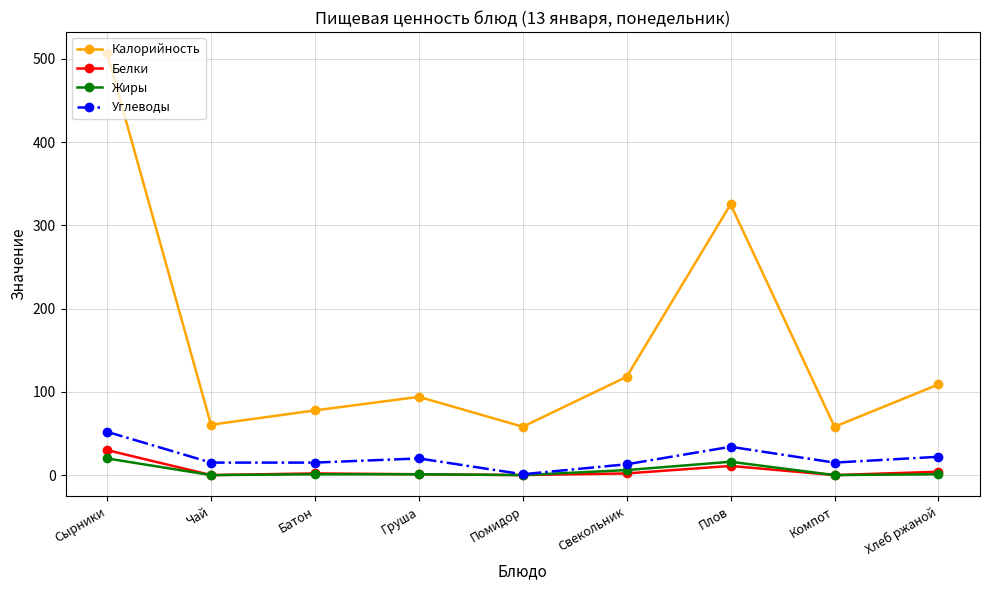

What is the difference between the maximum and second lowest values in the Углеводы series?

39.0